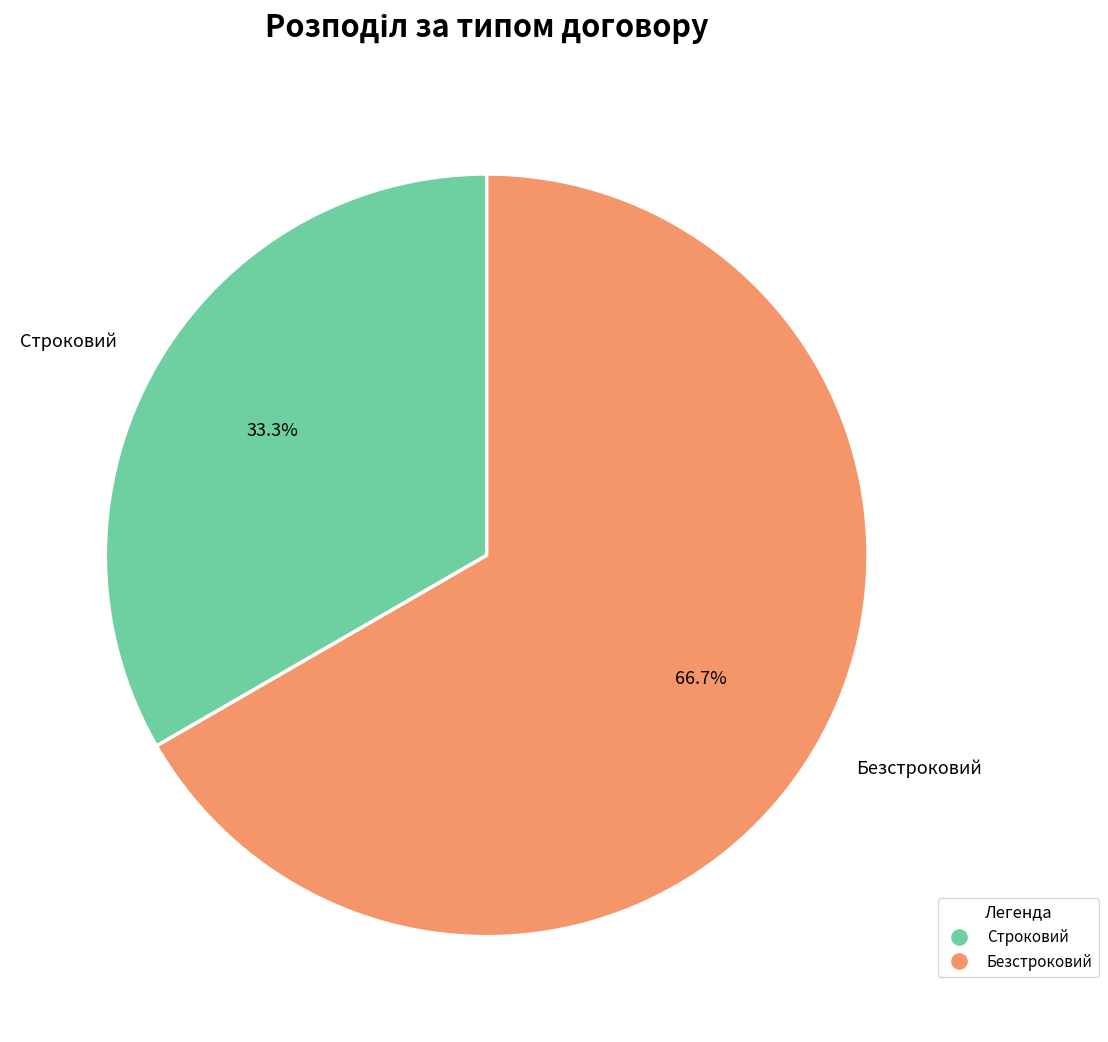

Between Строковий and Безстроковий, which is larger?

Безстроковий